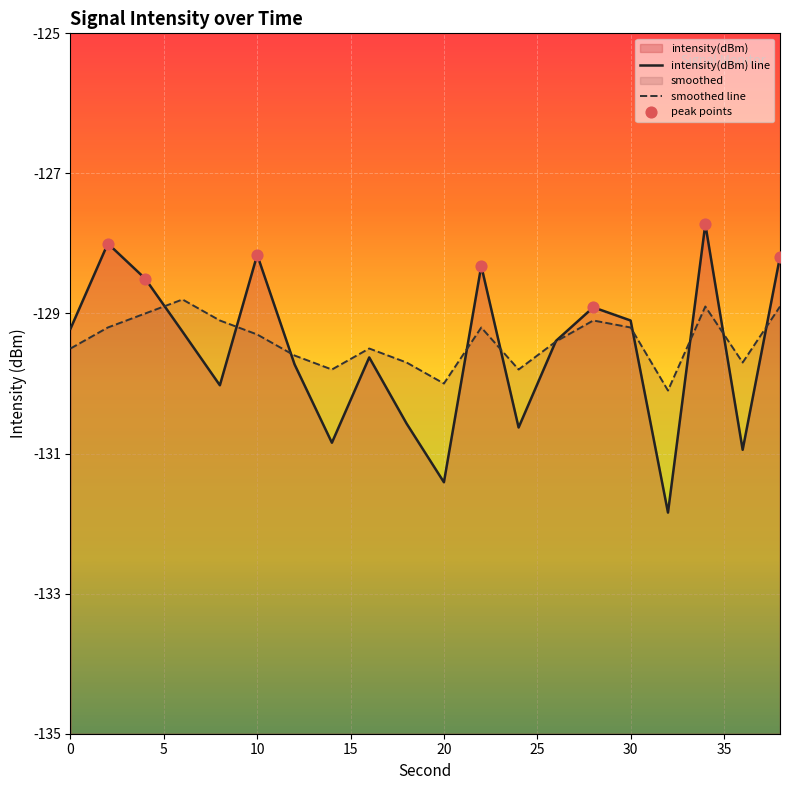

What is the total value across all series at 0?

-258.7